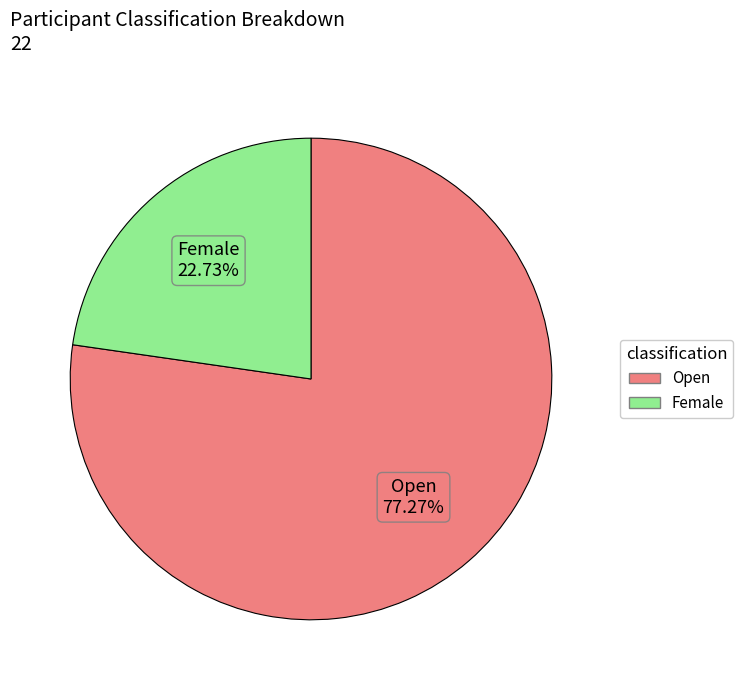

Which has a higher value, Open or Female?

Open